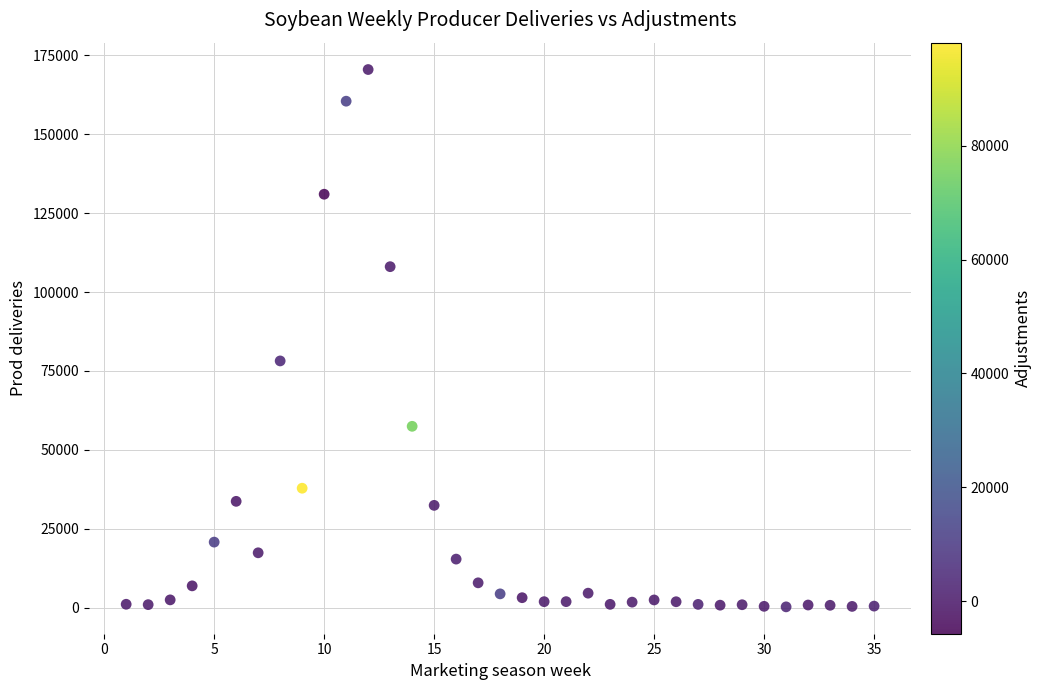

What Y value in the scatter plot is closest to 85390?

78186